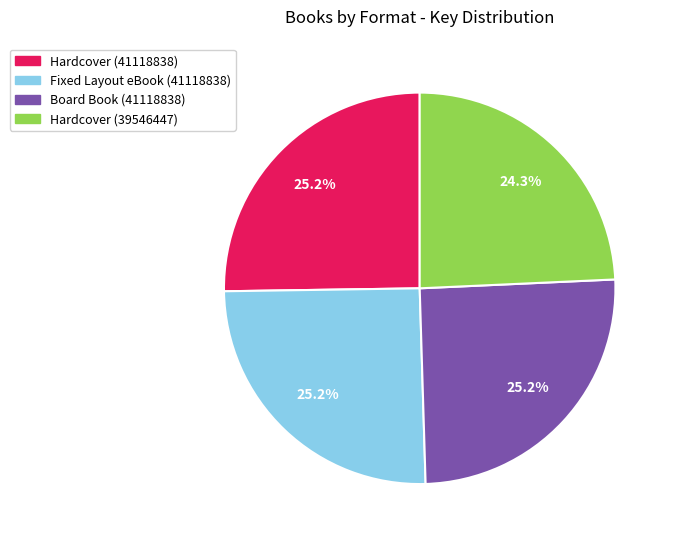

To the nearest percent, what percentage of the pie is Hardcover (41118838)?

25%